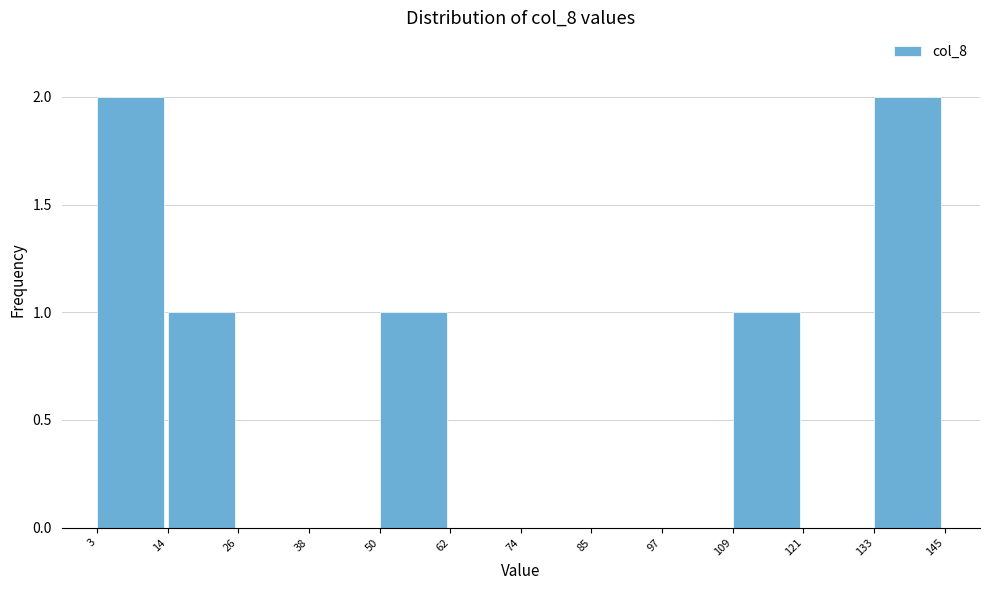

How tall is the bar that spans 50 to 62 on the x-axis? The values are not printed on the chart, so give them approximately, as read against the axis.

1